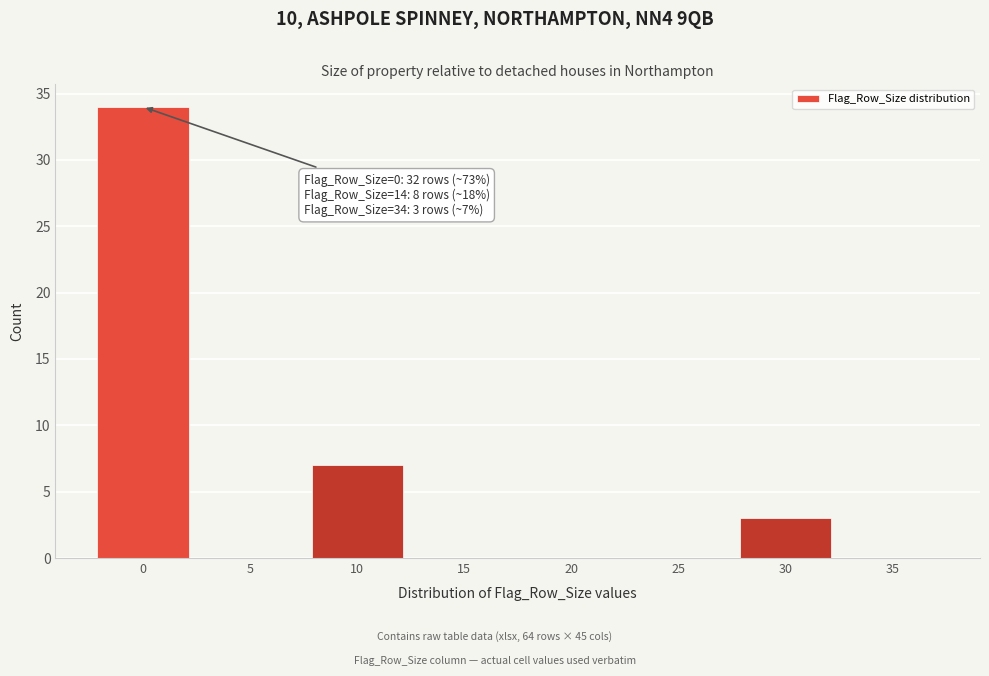

Reading left to right, what are all the values shown in this chart?

0=34	5=0	10=7	15=0	20=0	25=0	30=3	35=0